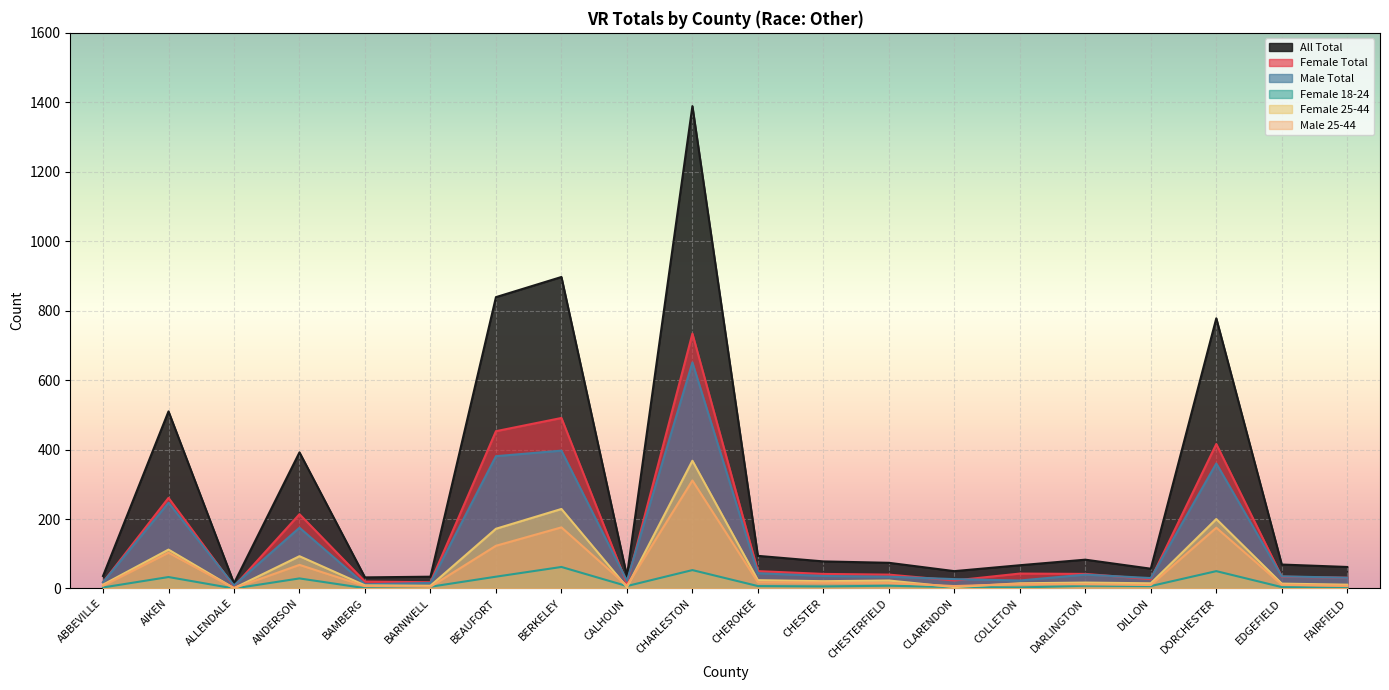

Rank the categories by Female 18-24 value from lowest to highest.

ALLENDALE, BAMBERG, FAIRFIELD, ABBEVILLE, COLLETON, CLARENDON, EDGEFIELD, BARNWELL, CHESTER, CALHOUN, CHEROKEE, DILLON, CHESTERFIELD, DARLINGTON, ANDERSON, AIKEN, BEAUFORT, DORCHESTER, CHARLESTON, BERKELEY